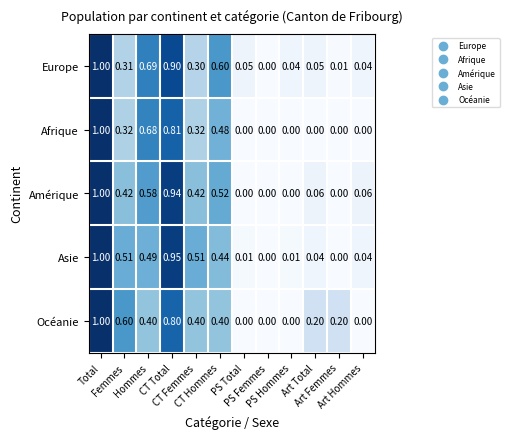

How many values in the Europe series exceed 0?

11